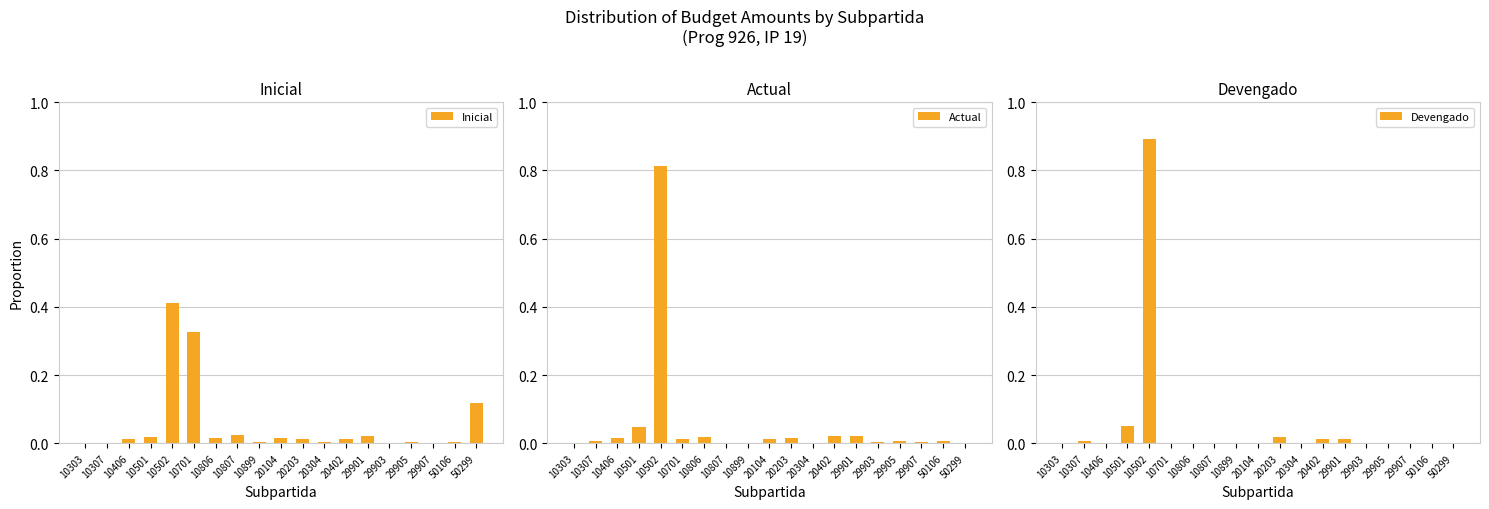

The value of Devengado at 10701 is 0.0. True or false?

True